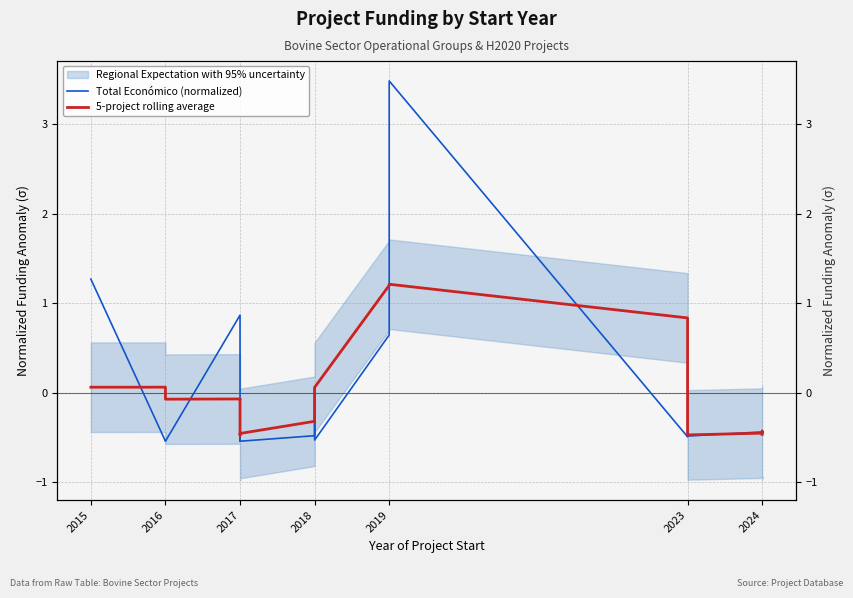

True or false: 5-project rolling average has more than 0 points higher than both neighbors.

True